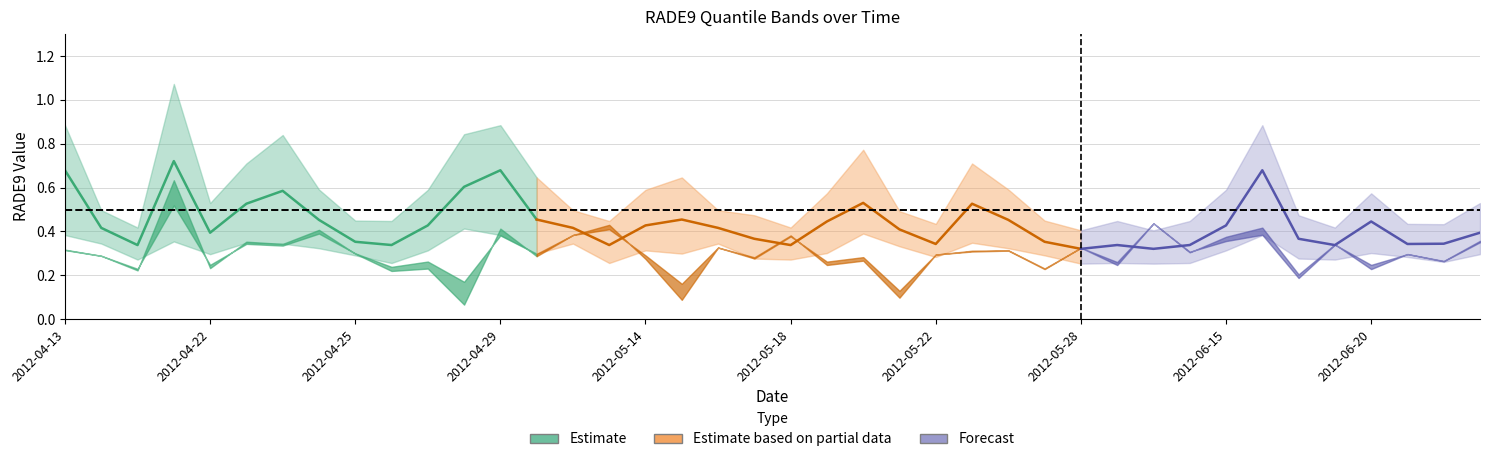

What is the spread (max minus min) of values at 2012-05-26?

0.3